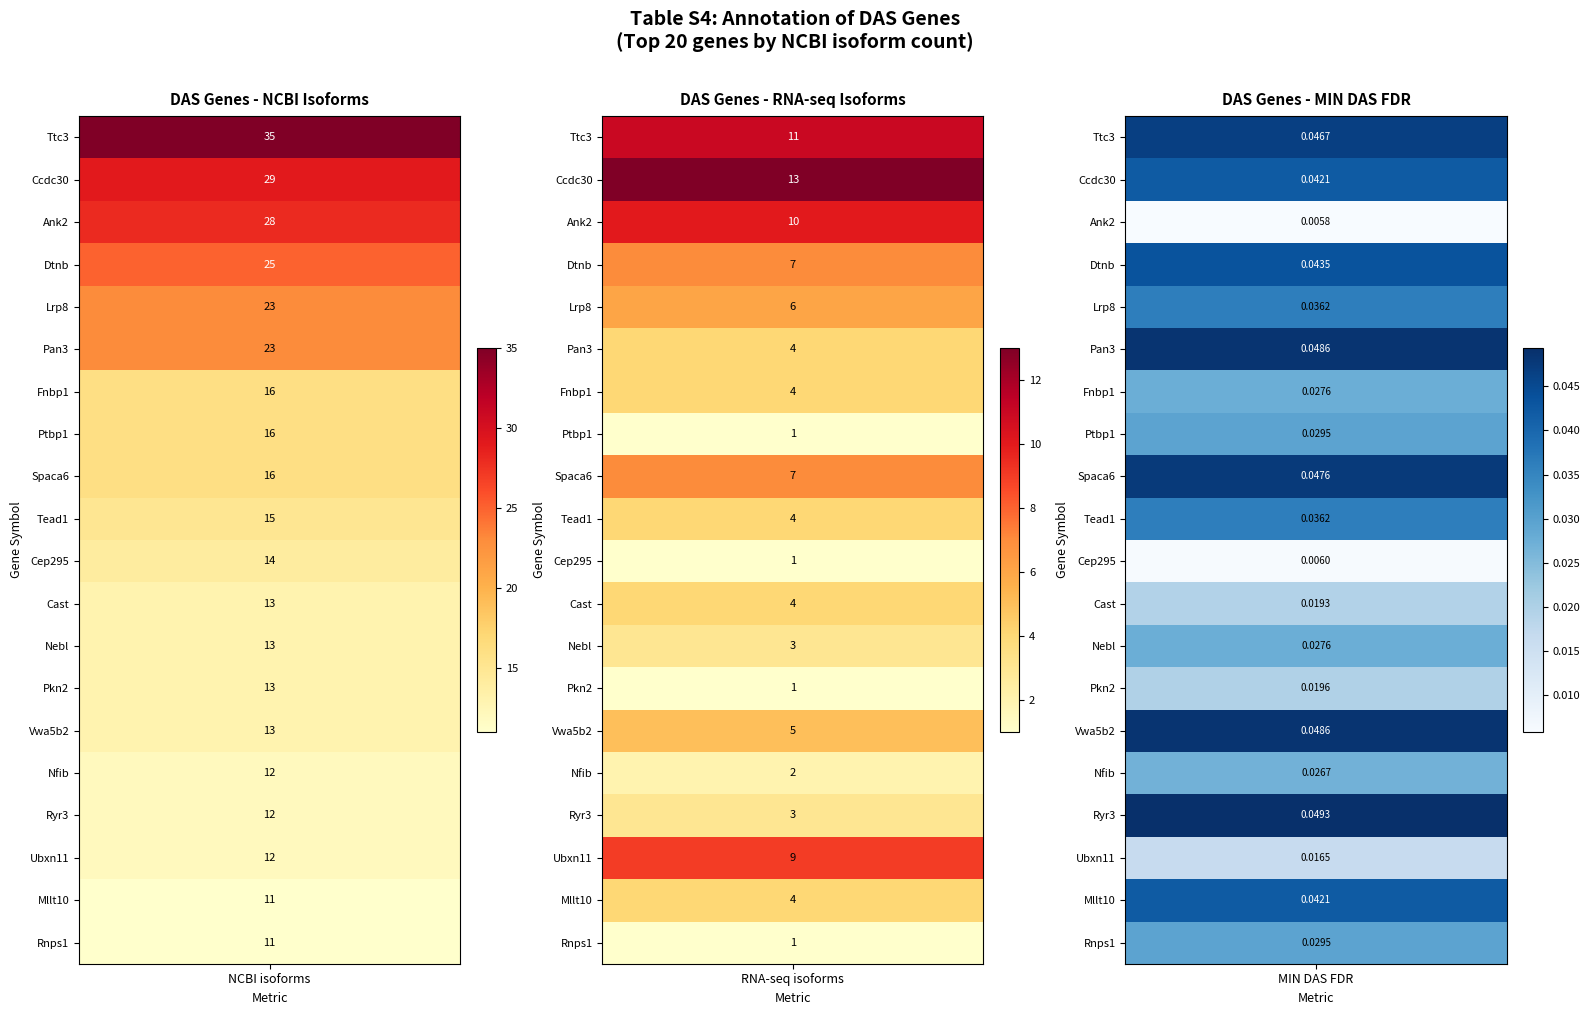

Reading right to left, list all the values displayed in this chart.

Ttc3: 2=0.0	1=11.0	0=35.0
Ccdc30: 2=0.0	1=13.0	0=29.0
Ank2: 2=0.0	1=10.0	0=28.0
Dtnb: 2=0.0	1=7.0	0=25.0
Lrp8: 2=0.0	1=6.0	0=23.0
Pan3: 2=0.0	1=4.0	0=23.0
Fnbp1: 2=0.0	1=4.0	0=16.0
Ptbp1: 2=0.0	1=1.0	0=16.0
Spaca6: 2=0.0	1=7.0	0=16.0
Tead1: 2=0.0	1=4.0	0=15.0
Cep295: 2=0.0	1=1.0	0=14.0
Cast: 2=0.0	1=4.0	0=13.0
Nebl: 2=0.0	1=3.0	0=13.0
Pkn2: 2=0.0	1=1.0	0=13.0
Vwa5b2: 2=0.0	1=5.0	0=13.0
Nfib: 2=0.0	1=2.0	0=12.0
Ryr3: 2=0.0	1=3.0	0=12.0
Ubxn11: 2=0.0	1=9.0	0=12.0
Mllt10: 2=0.0	1=4.0	0=11.0
Rnps1: 2=0.0	1=1.0	0=11.0